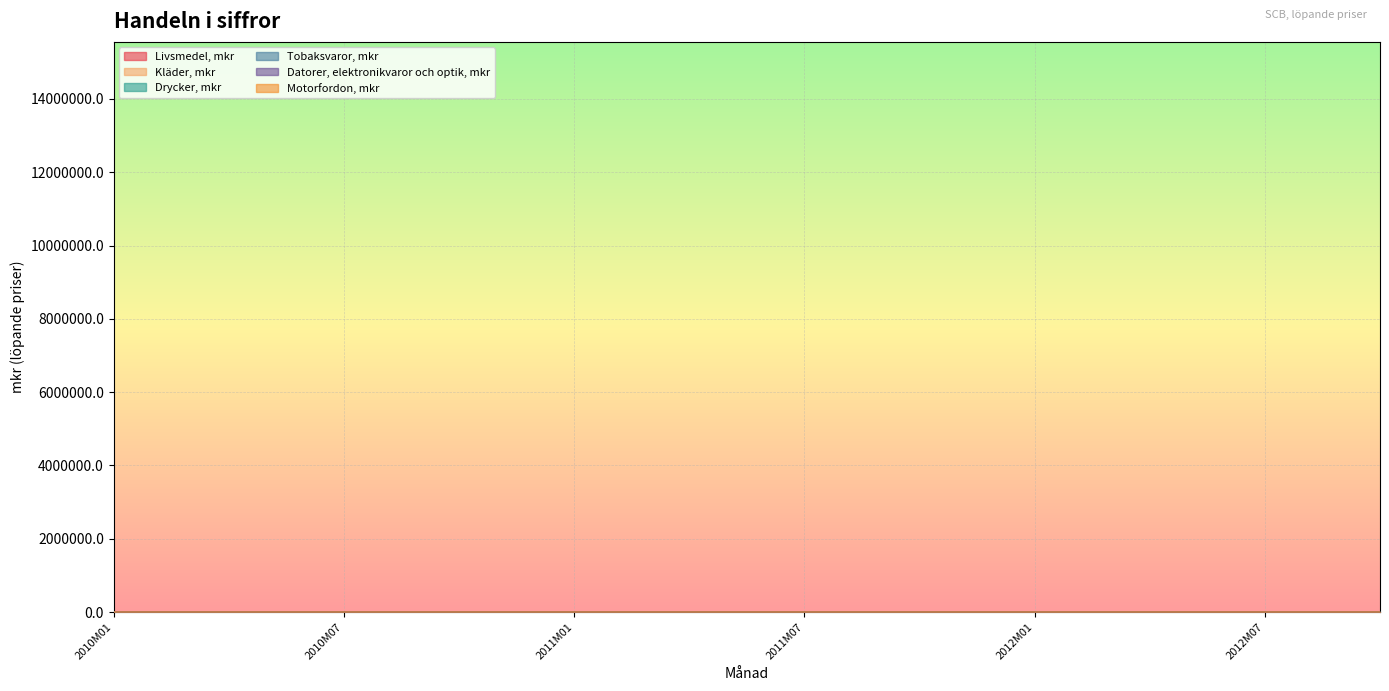

At which category does the chart reach its peak across all series?

2010M11